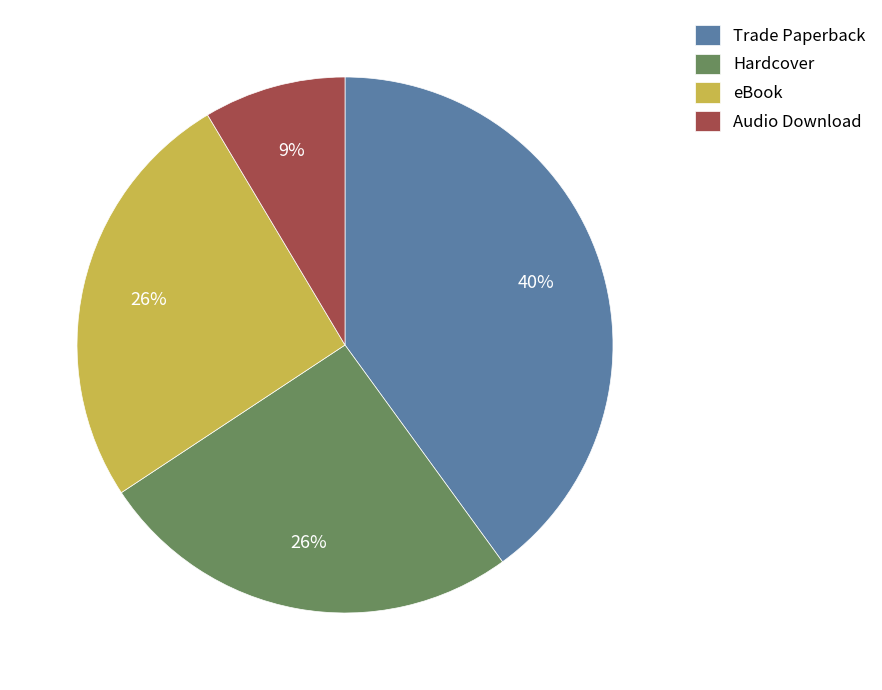

To the nearest percent, what is the combined percentage of Hardcover and eBook?

51%